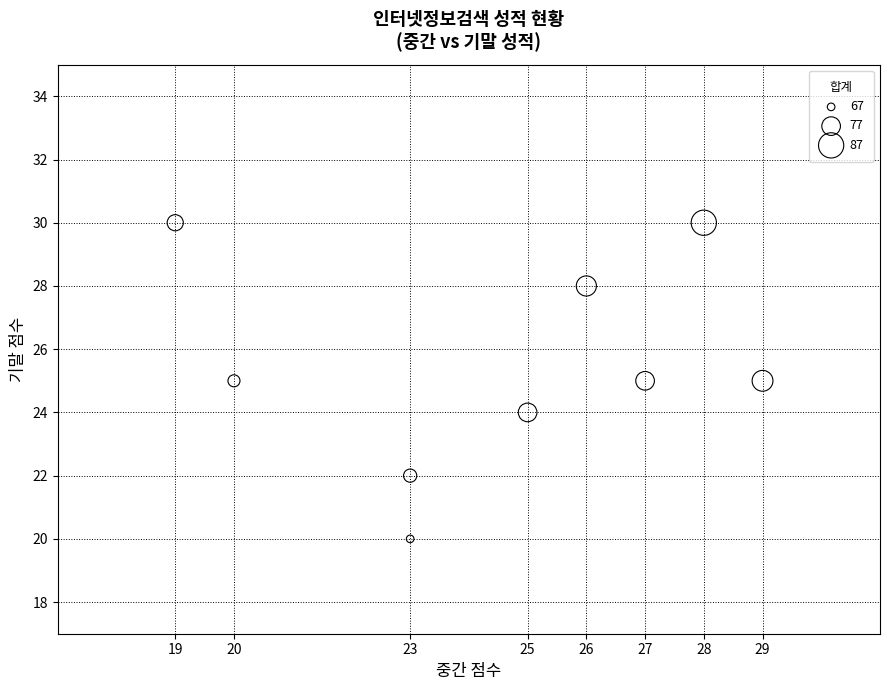

What is the average Y value?

25